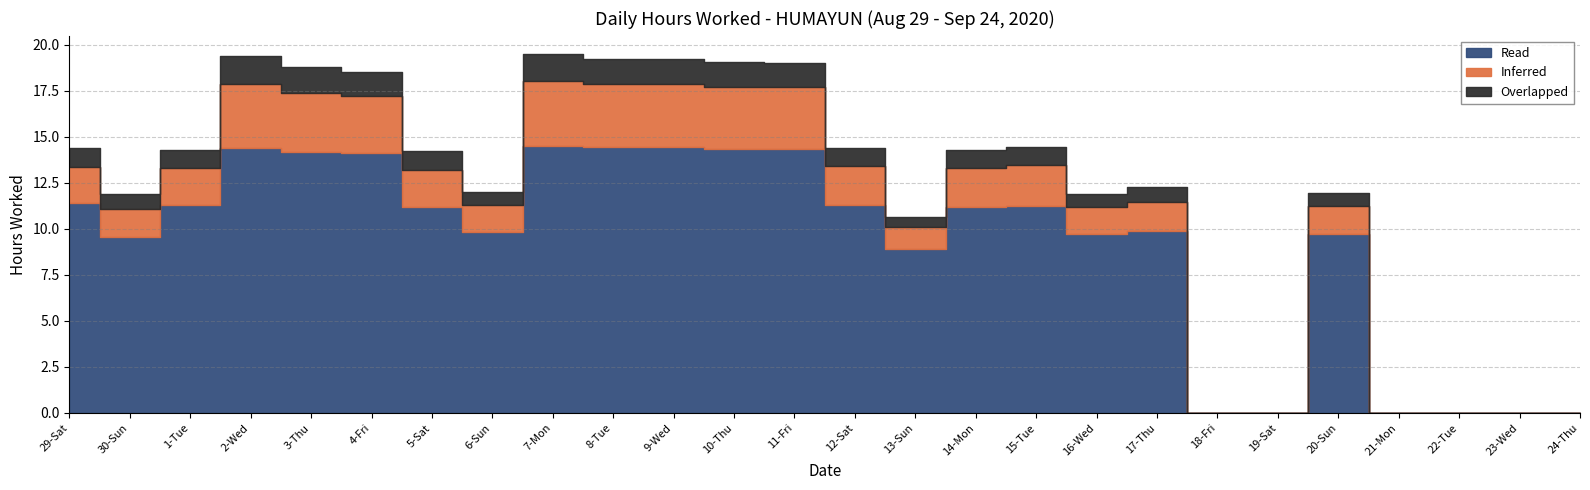

The value of Read at 1-Tue is 11.3. True or false?

True